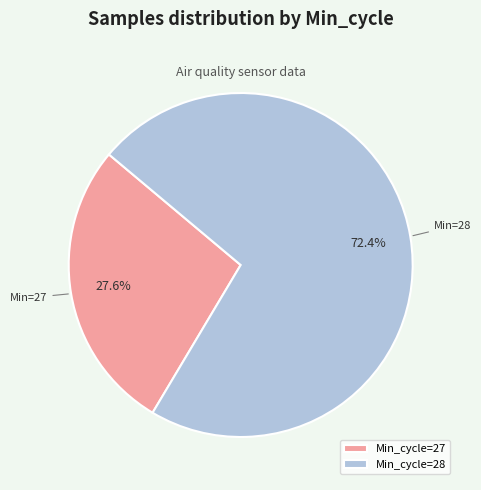

Approximately how many times larger is the value at Min_cycle=27 compared to Min_cycle=28?

0.4